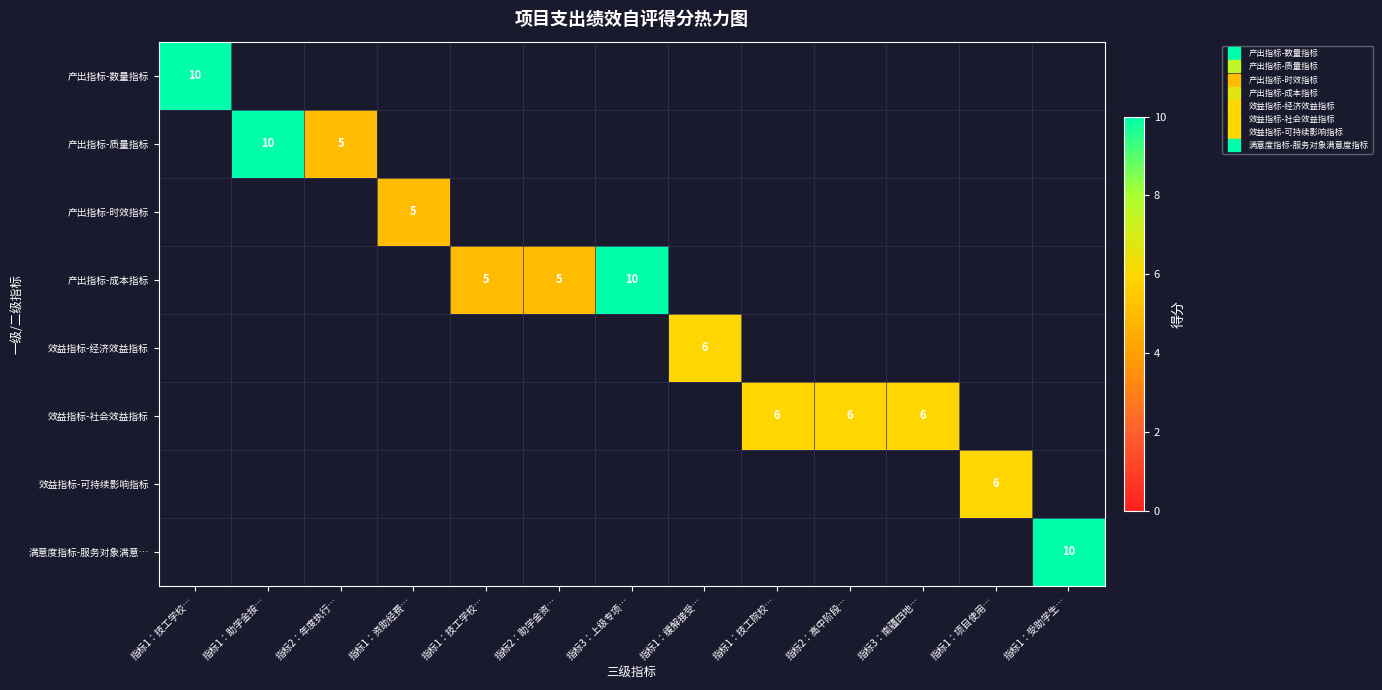

Which series changed the most between 指标2：助学金资… and 指标3：上级专项…?

产出指标-成本指标